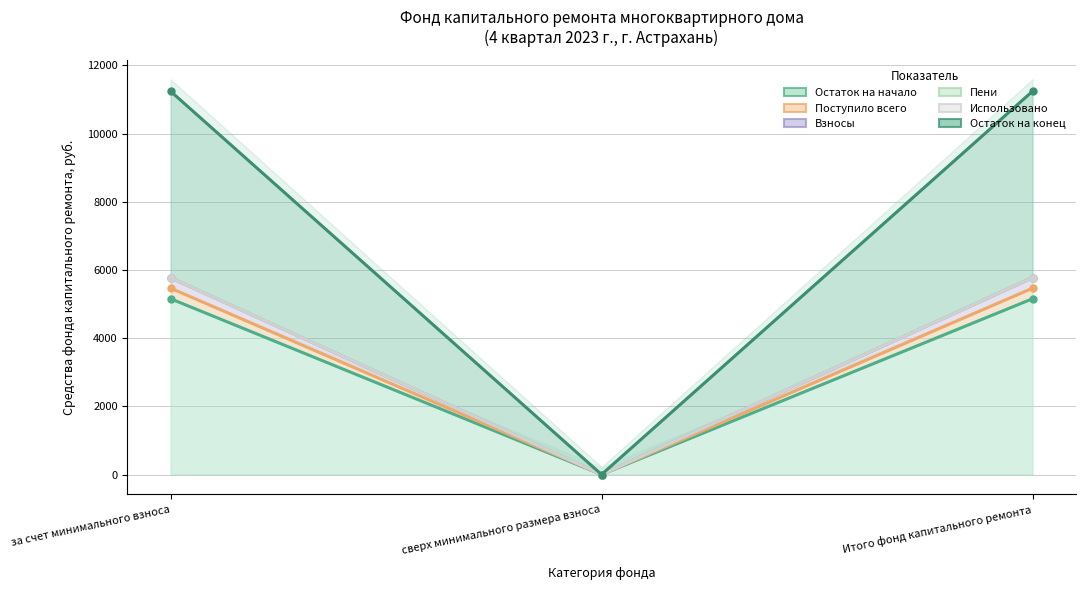

Is it true that Использовано equals 1796.7 at сверх минимального размера взноса?

False